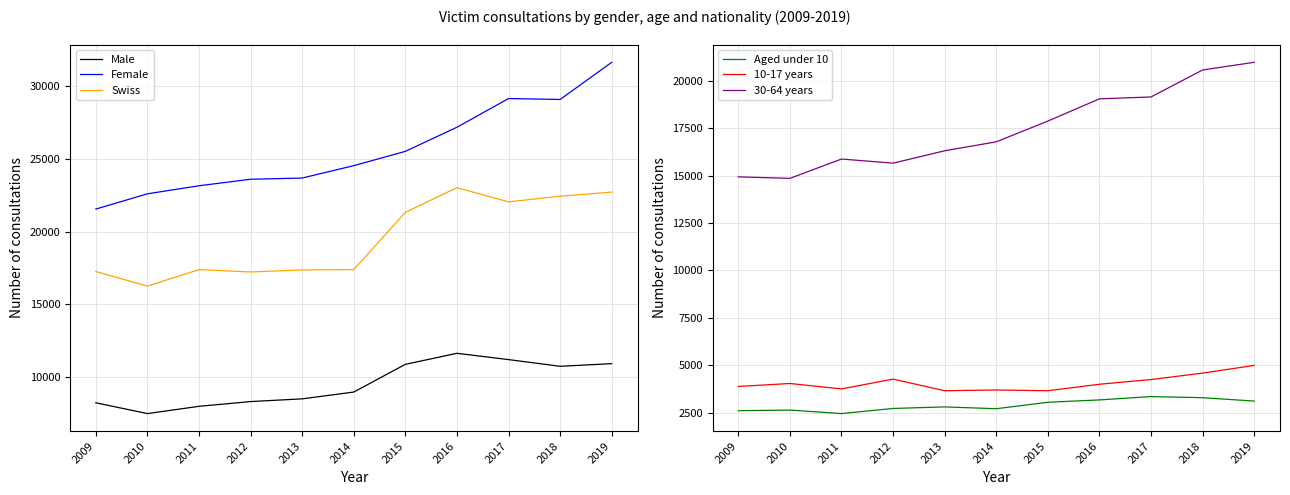

Rank the series by their maximum value, from lowest to highest.

Aged under 10, 10-17 years, Male, 30-64 years, Swiss, Female